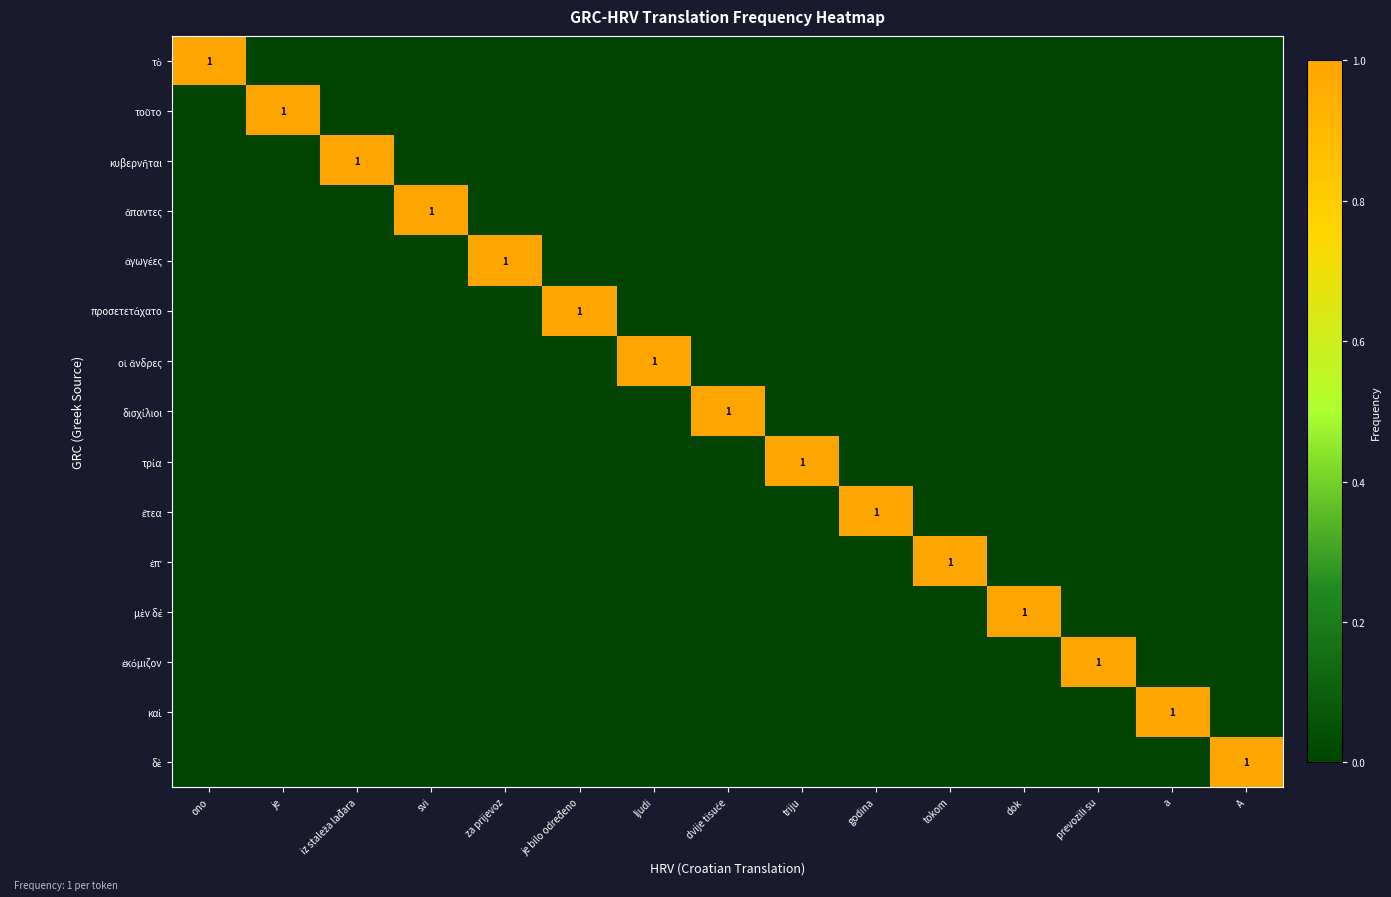

What is the sum of all κυβερνῆται values?

1